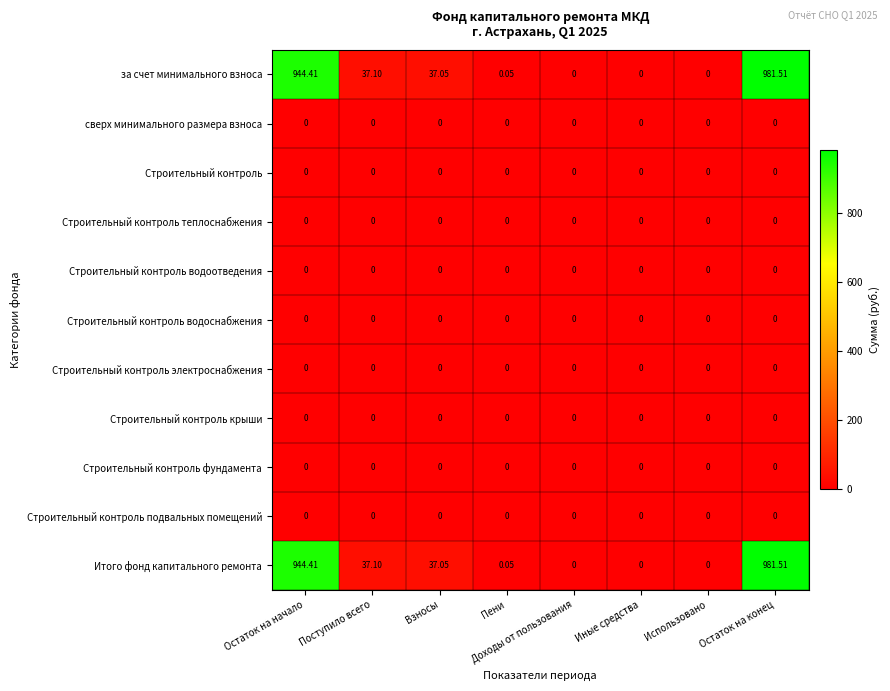

At which category does the chart reach its peak across all series?

Остаток на конец